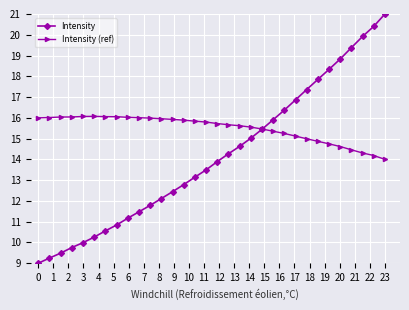

Which series has the largest total across all categories?

Intensity (ref)